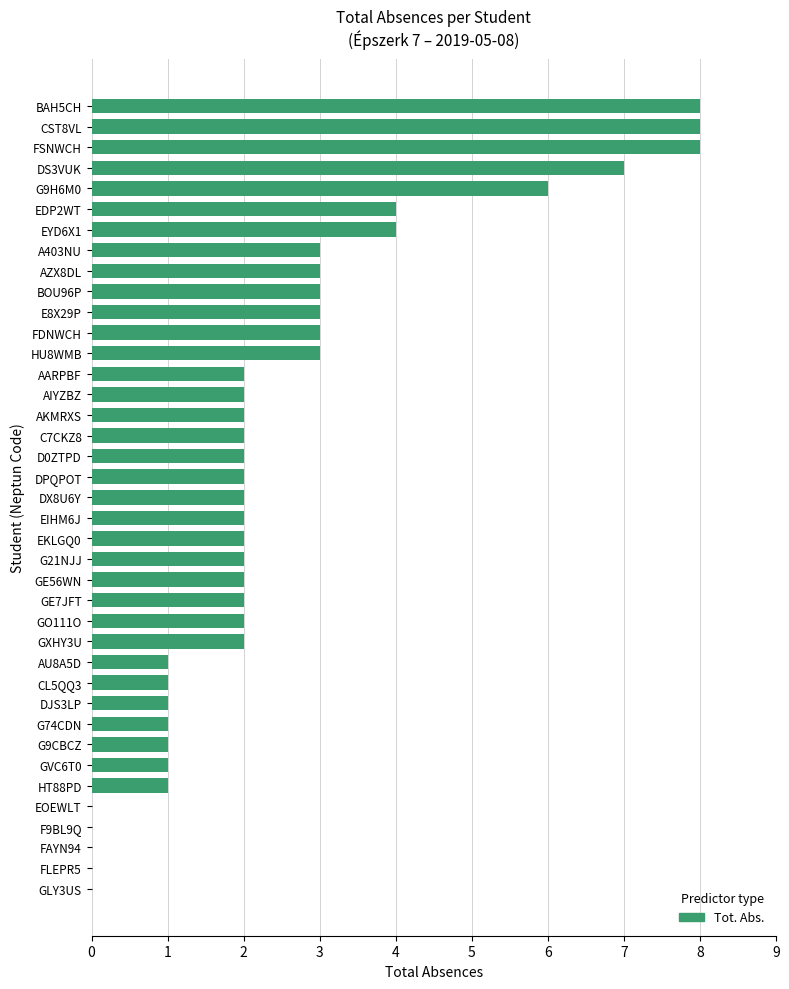

What is the sum of all values?

98